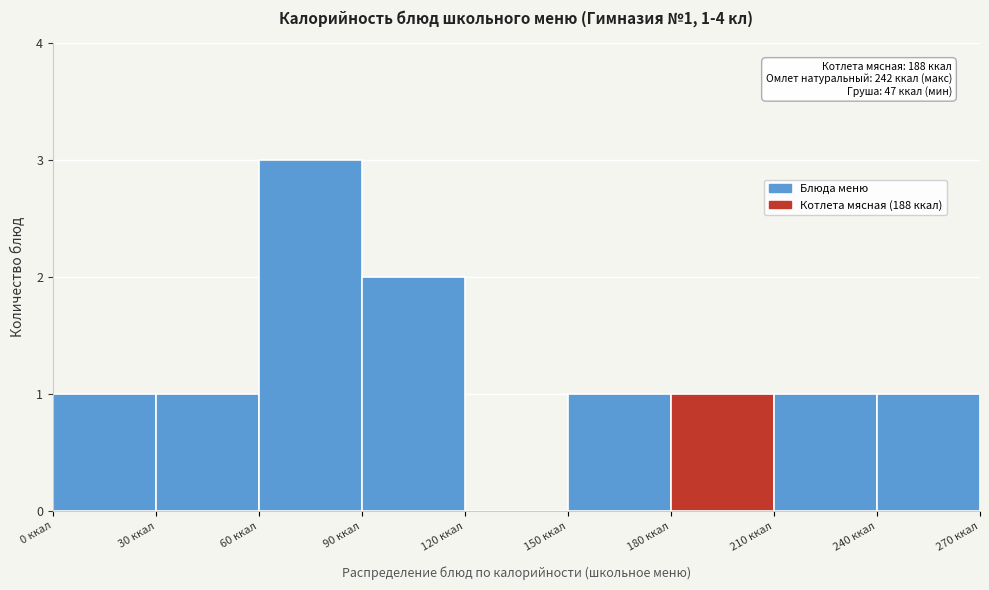

Over which range of the x-axis is the bar tallest?

60 to 90